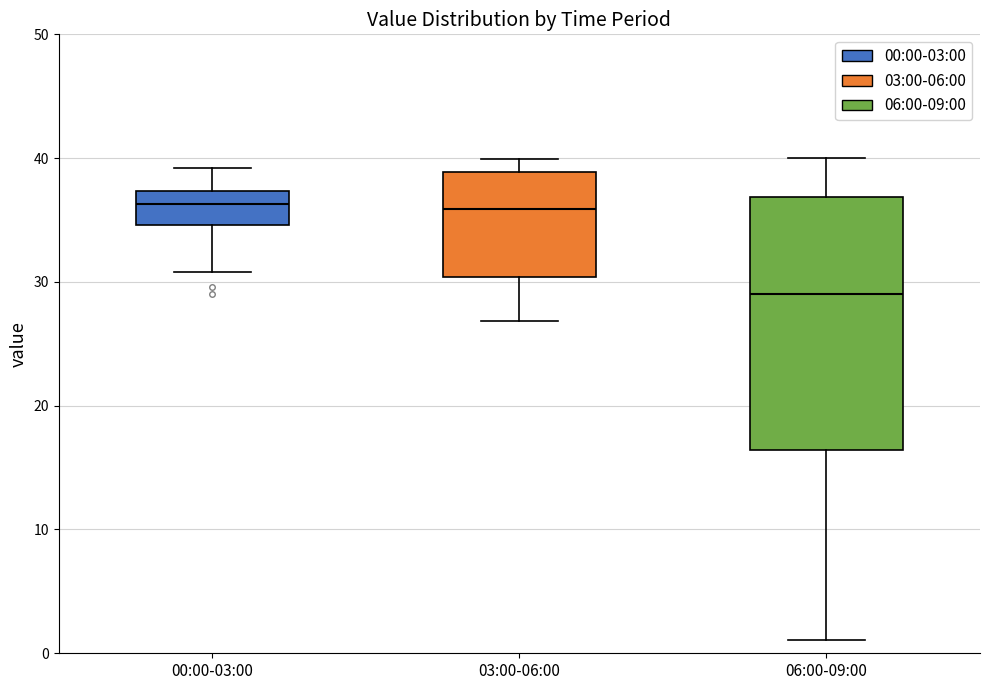

Where does the upper whisker of the box for 06:00-09:00 end on the y-axis? The values are not printed on the chart, so give them approximately, as read against the axis.

40